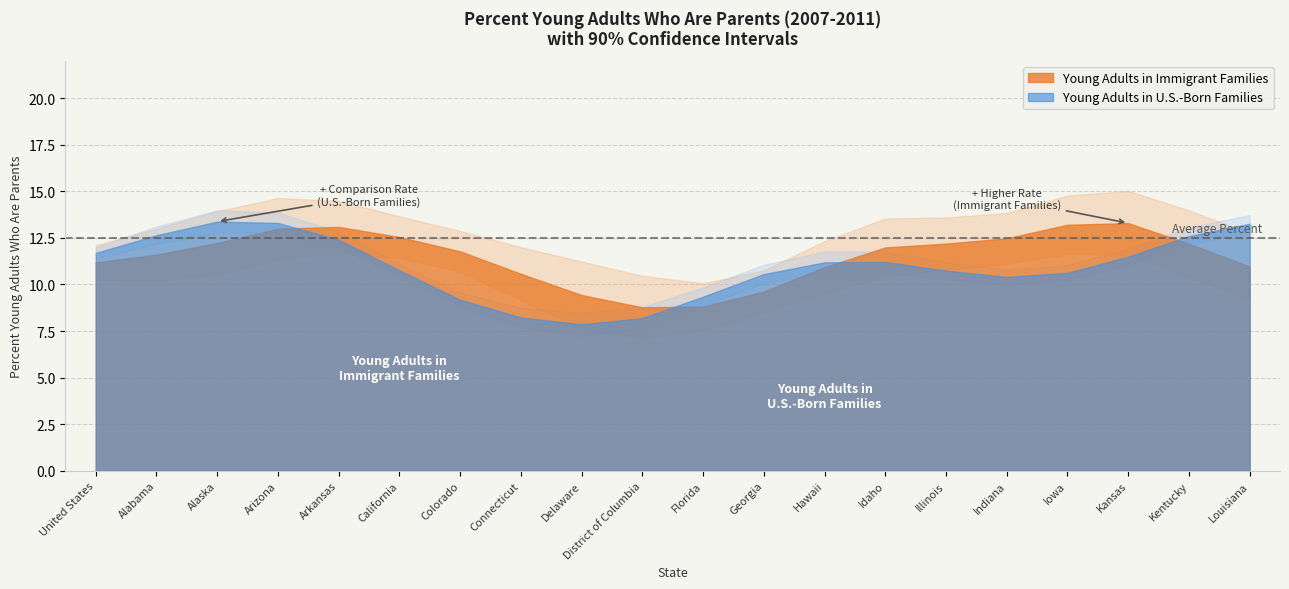

True or false: Immigrant Families - Upper and Immigrant Families - Percent intersect in this chart.

False